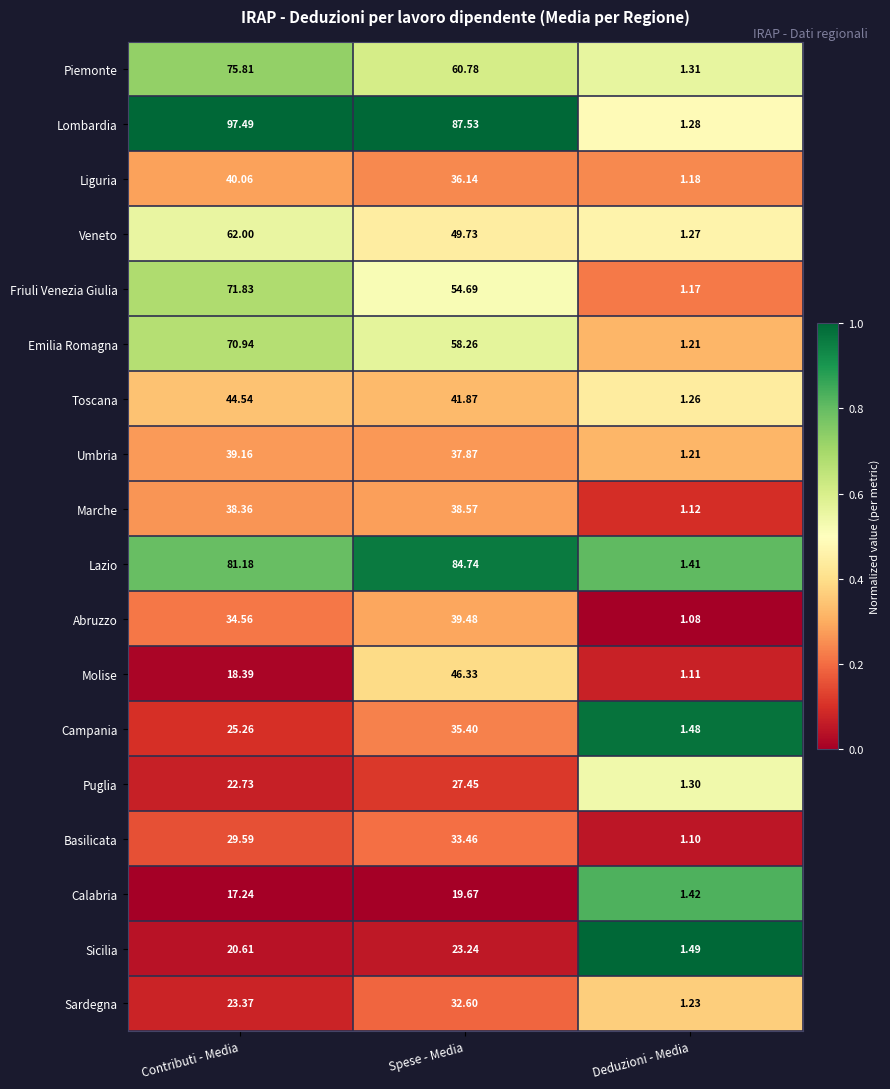

Which label corresponds to the smallest value in the chart?

Deduzioni - Media